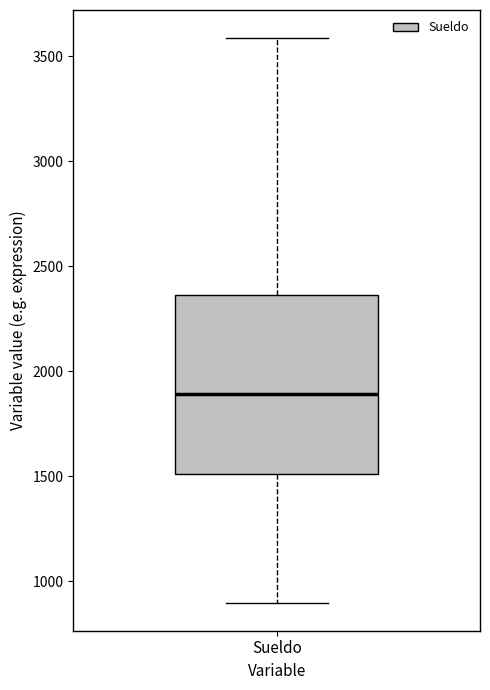

Where is the lower edge of the box for Sueldo on the y-axis? The values are not printed on the chart, so give them approximately, as read against the axis.

1500